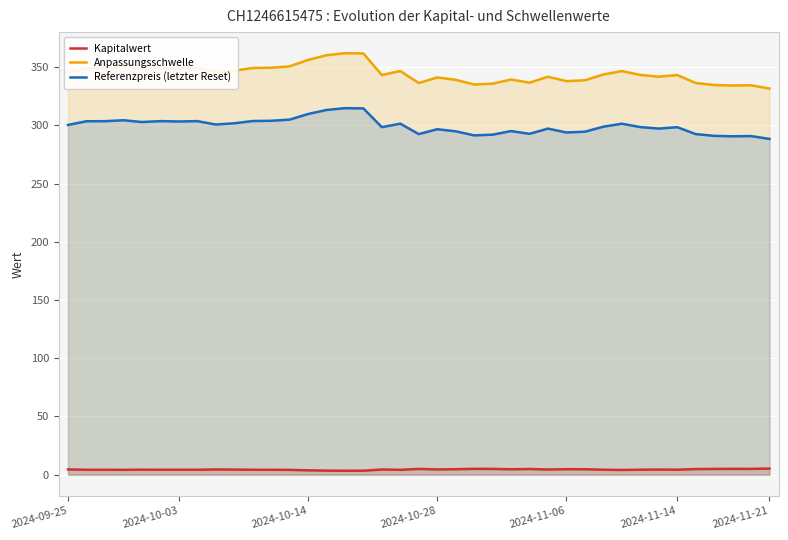

True or false: Referenzpreis (letzter Reset) and Anpassungsschwelle cross at least once.

False